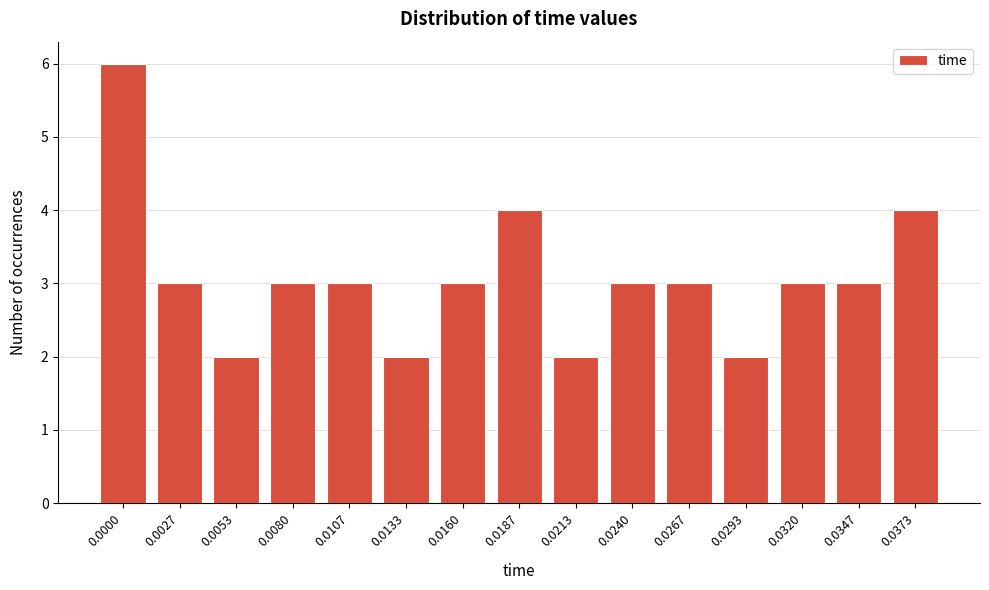

Reading right to left, extract all data points from this chart.

4	3	3	2	3	3	2	4	3	2	3	3	2	3	6